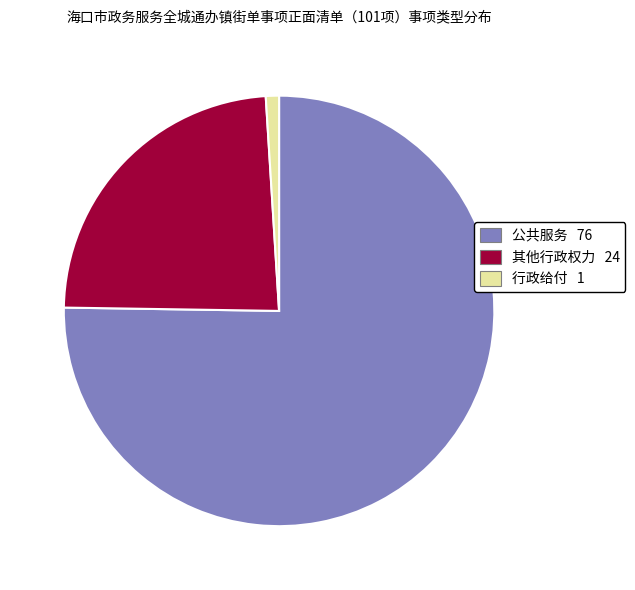

Is it true that 行政给付 is 11% of the pie?

False